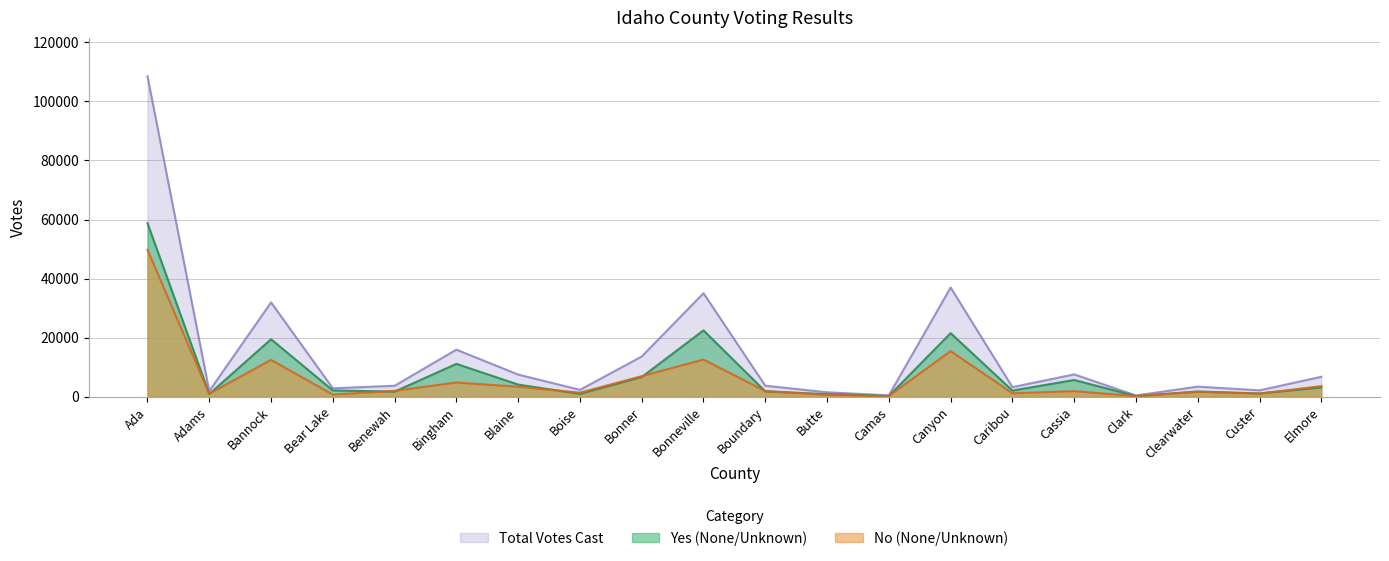

Between Ada and Bonneville, which is larger?

Ada